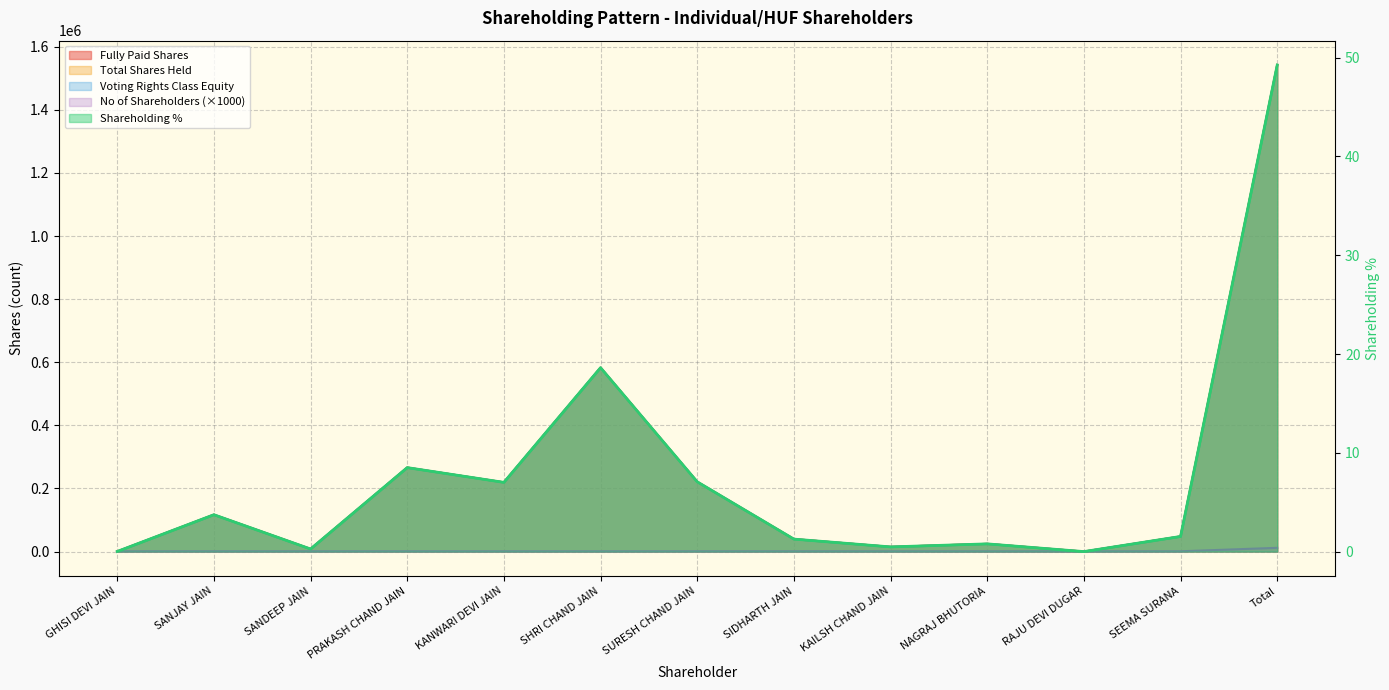

What position from the right is SANJAY JAIN?

12